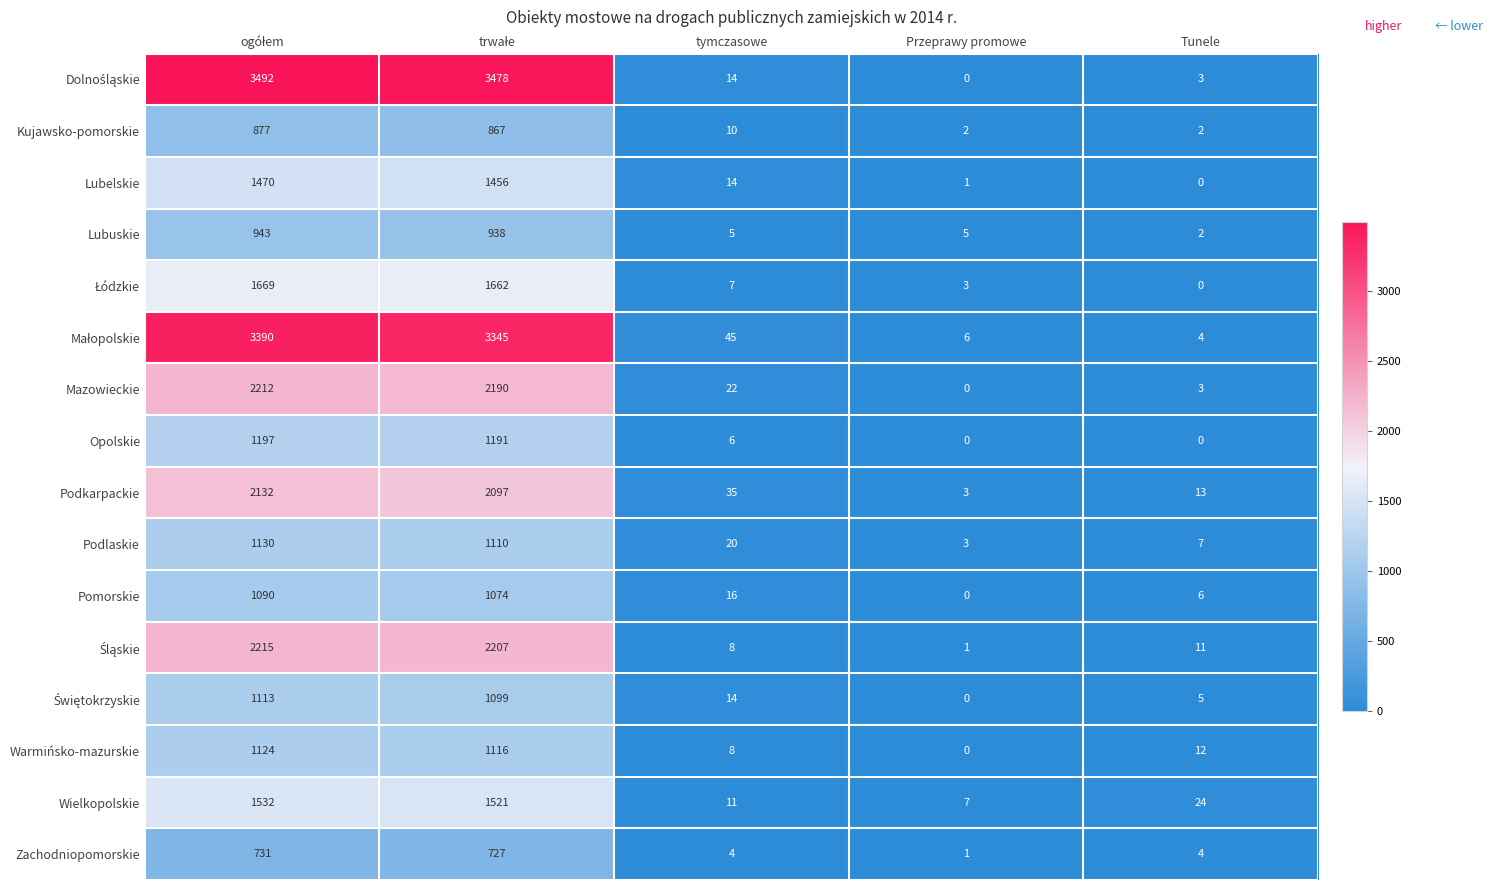

What is the total value across all series at Przeprawy promowe?

32